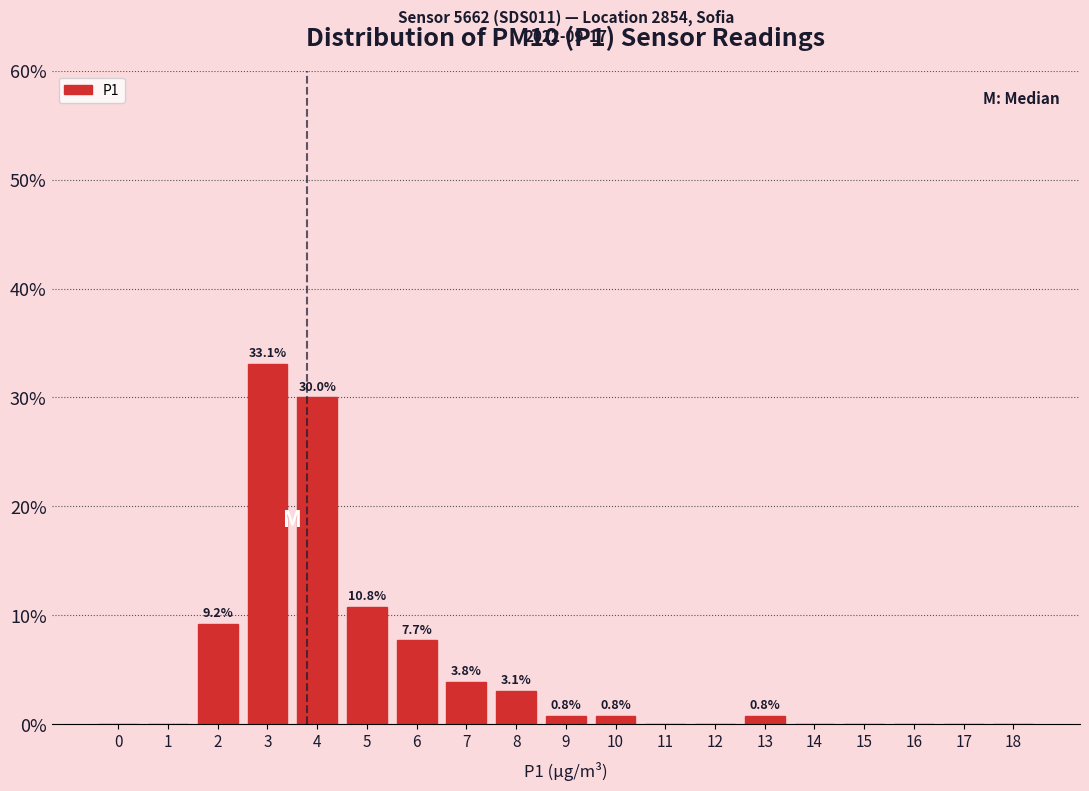

Reading left to right, list all the values displayed in this chart.

0=0.0	1=0.0	2=9.2	3=33.1	4=30.0	5=10.8	6=7.7	7=3.8	8=3.1	9=0.8	10=0.8	11=0.0	12=0.0	13=0.8	14=0.0	15=0.0	16=0.0	17=0.0	18=0.0